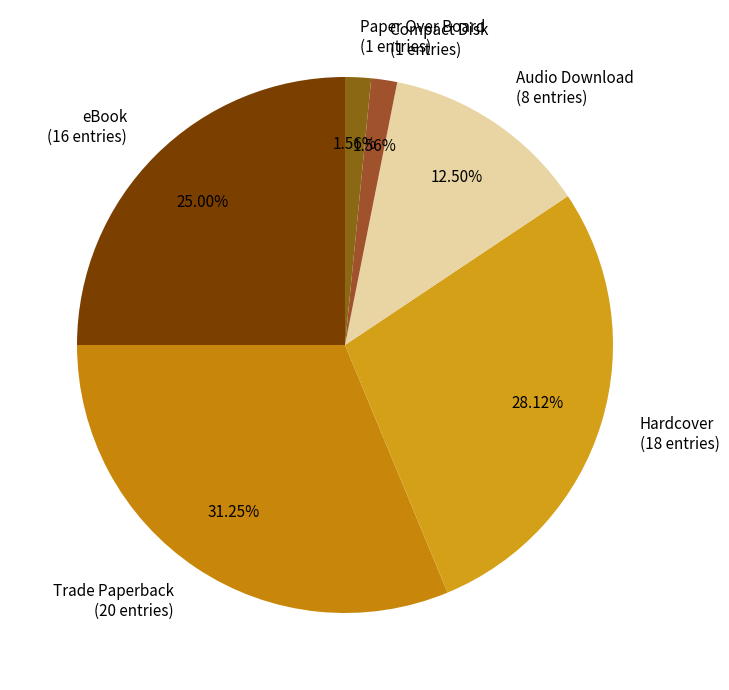

Combined, what portion of the pie is Compact Disk and Paper Over Board?

3.1%